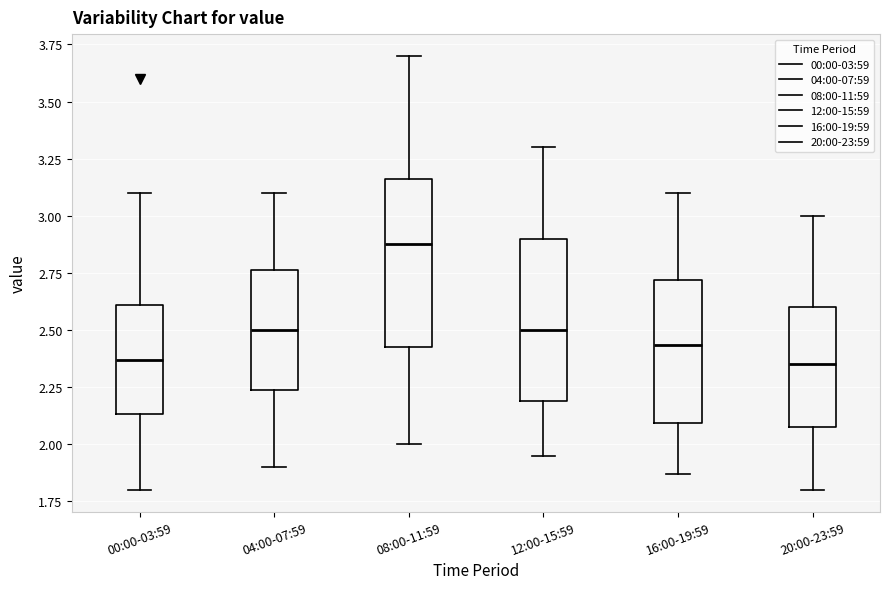

Reading left to right, transcribe this box plot: for each box, give where its median line is, the range the box spans, and where its two whiskers end, as read against the y-axis. The values are not printed on the chart, so give them approximately, as read against the axis.

00:00-03:59: median 2.35, box 2.15 to 2.60, whiskers 1.80 to 3.10
04:00-07:59: median 2.50, box 2.25 to 2.75, whiskers 1.90 to 3.10
08:00-11:59: median 2.90, box 2.45 to 3.15, whiskers 2.00 to 3.70
12:00-15:59: median 2.50, box 2.20 to 2.90, whiskers 1.95 to 3.30
16:00-19:59: median 2.45, box 2.10 to 2.70, whiskers 1.85 to 3.10
20:00-23:59: median 2.35, box 2.10 to 2.60, whiskers 1.80 to 3.00